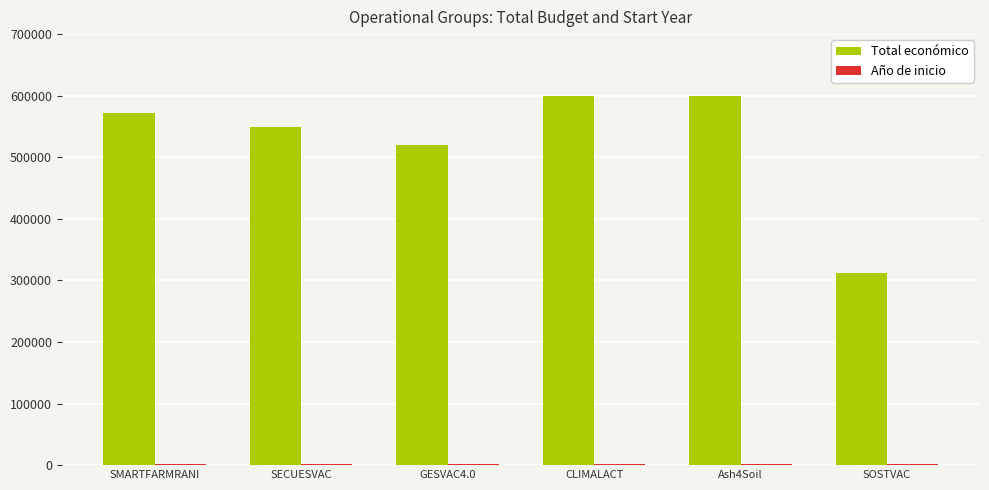

What is the sum of all Total económico values?

3152469